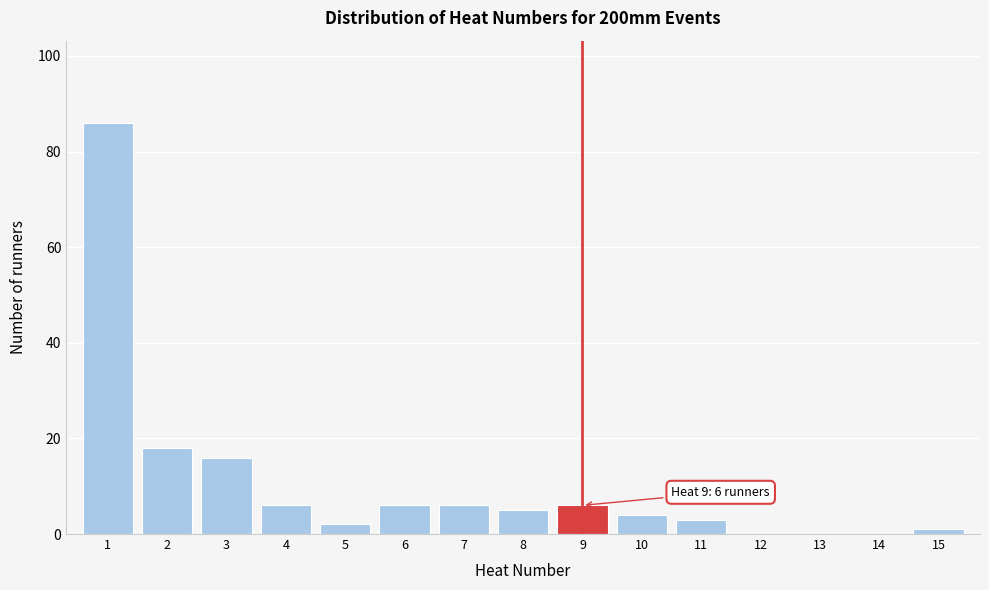

Which range on the x-axis has the tallest bar?

0.5 to 1.5